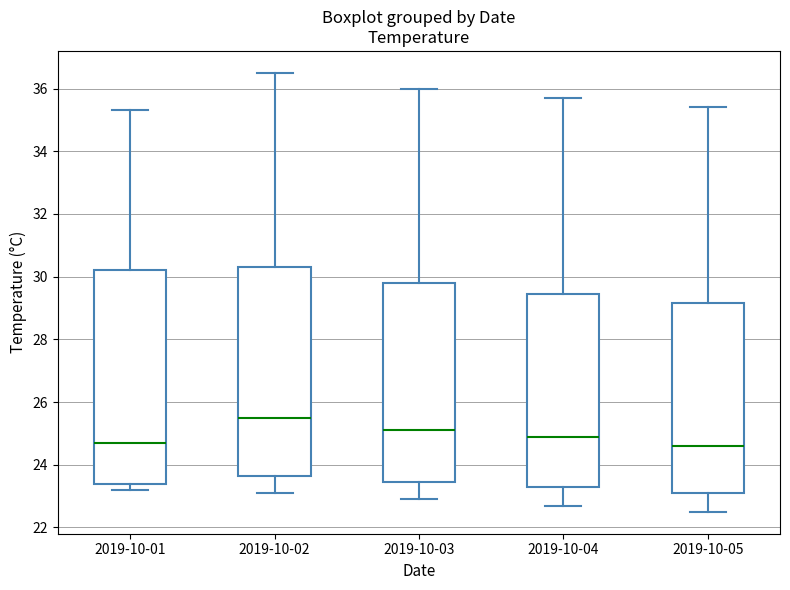

Where does the lower whisker of the box for 2019-10-02 end on the y-axis? The values are not printed on the chart, so give them approximately, as read against the axis.

23.2